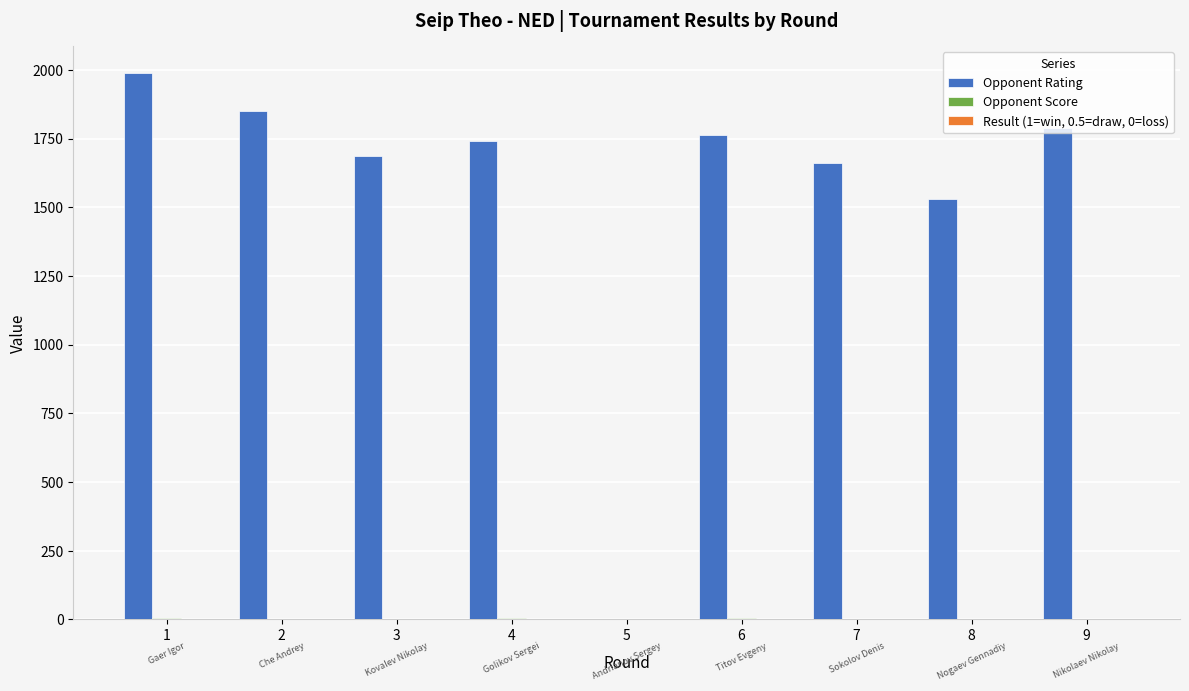

How many categories are shown in the chart?

9